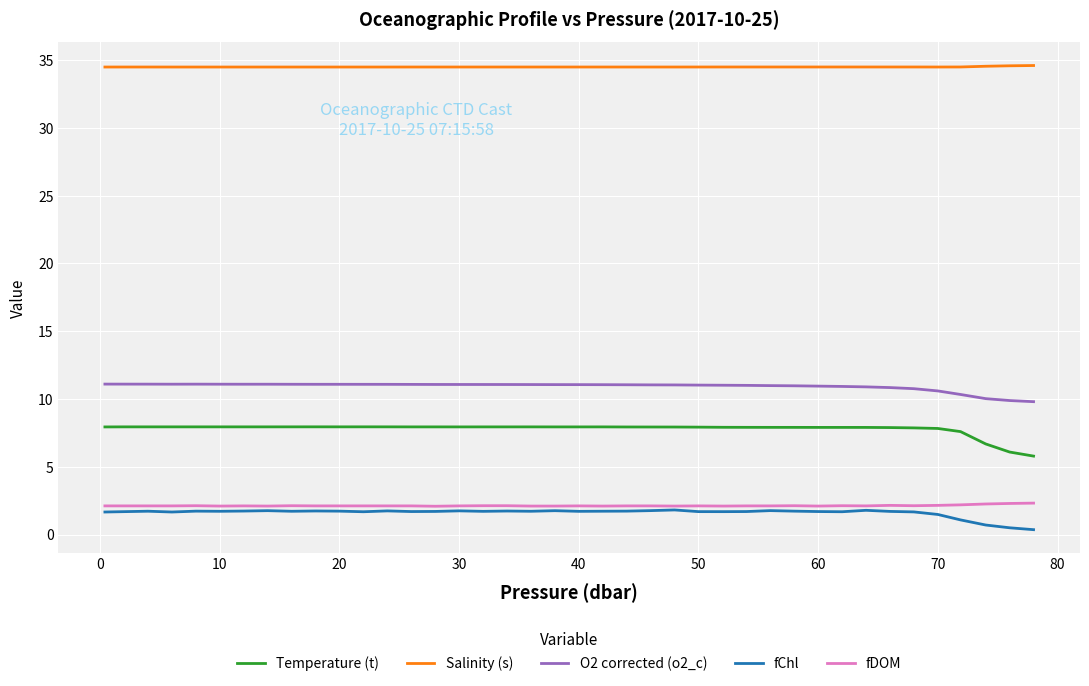

How many lines are shown in the chart?

5